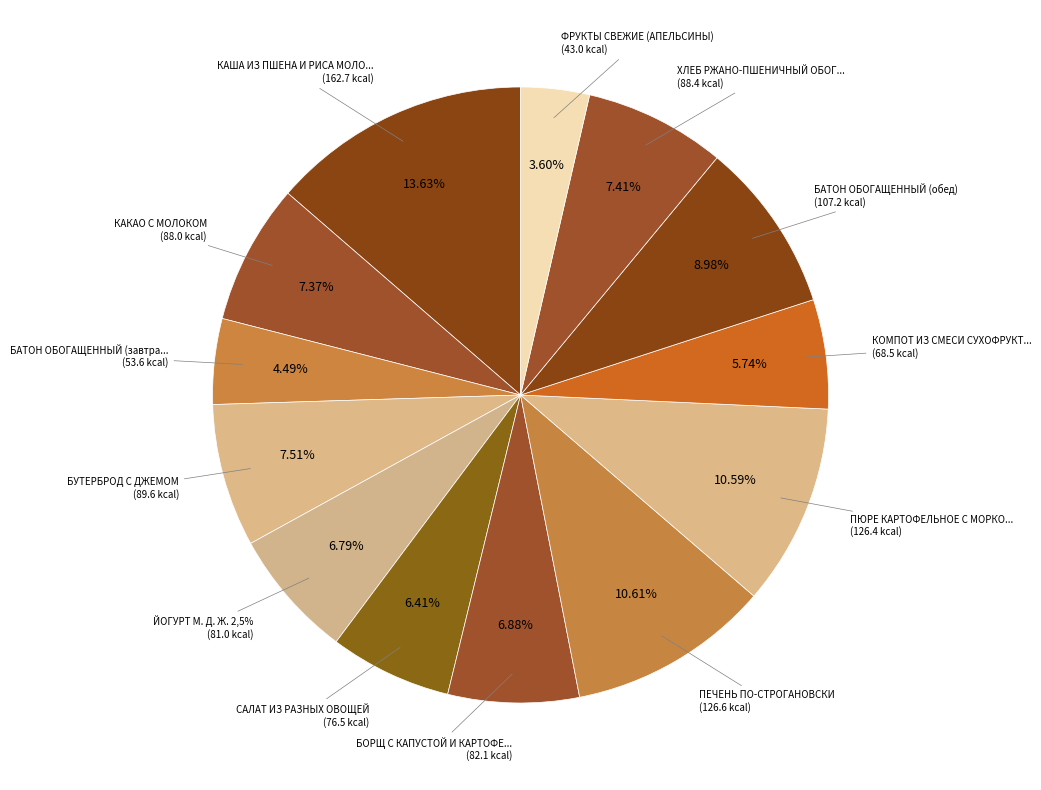

What portion of the pie excludes БАТОН ОБОГАЩЕННЫЙ (обед)?

91.0%